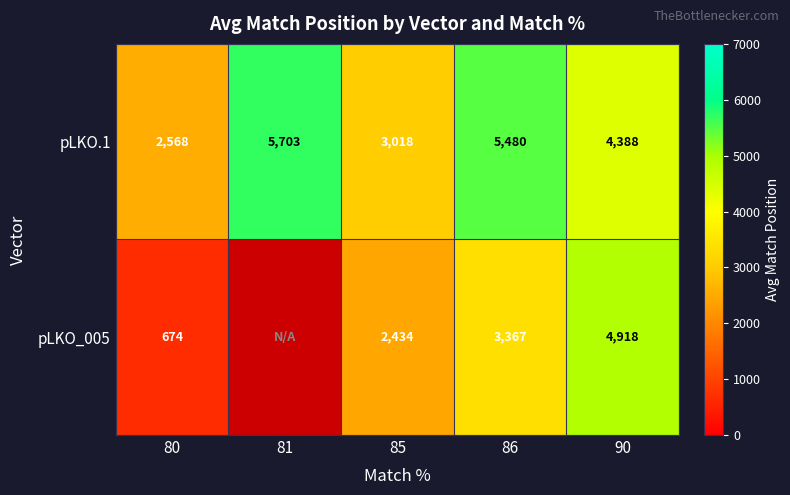

Which category has the lowest value in the pLKO.1 series?

80